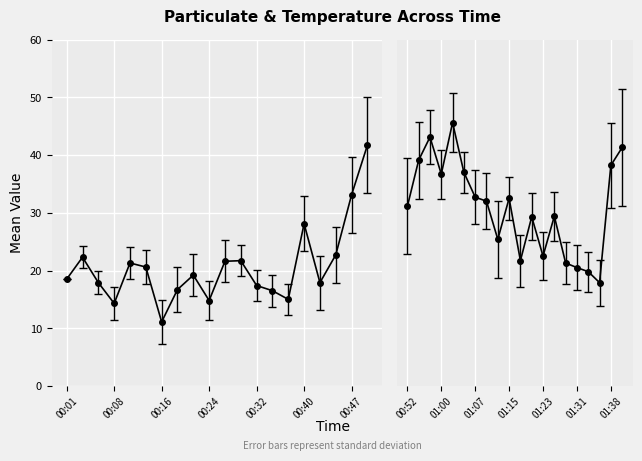

What position from the left is 01:26?

34